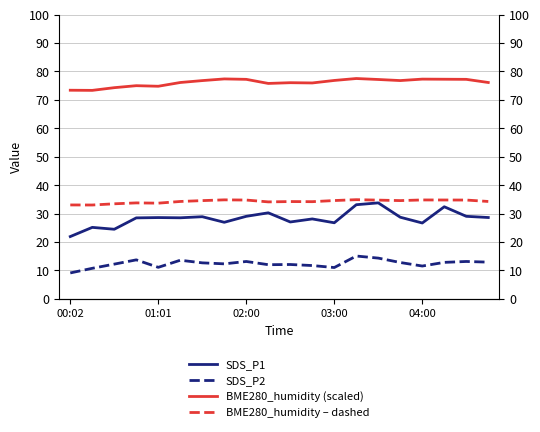

True or false: SDS_P2 and SDS_P1 cross at least once.

False